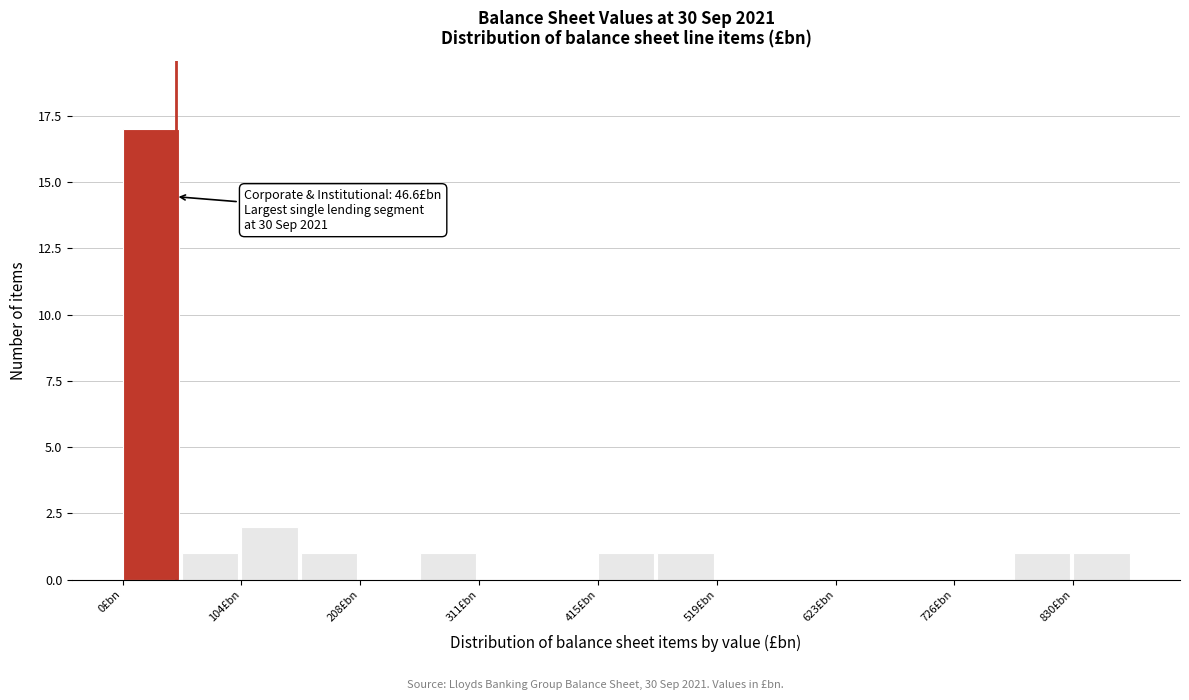

Read against the x-axis, roughly where is the centre of the tallest bar?

20